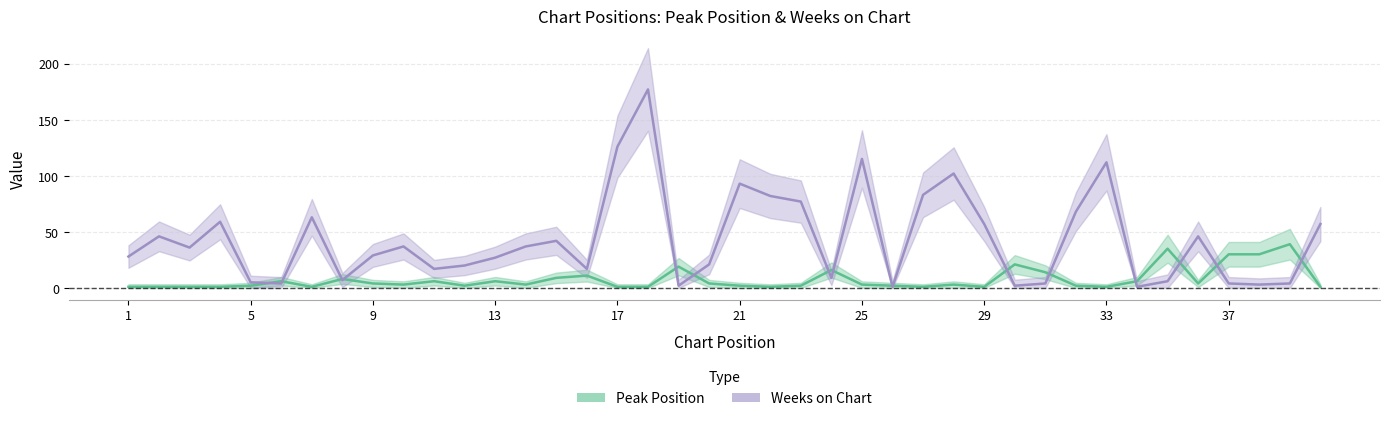

What is the difference between the second highest and second lowest values in the Peak Position series?

34